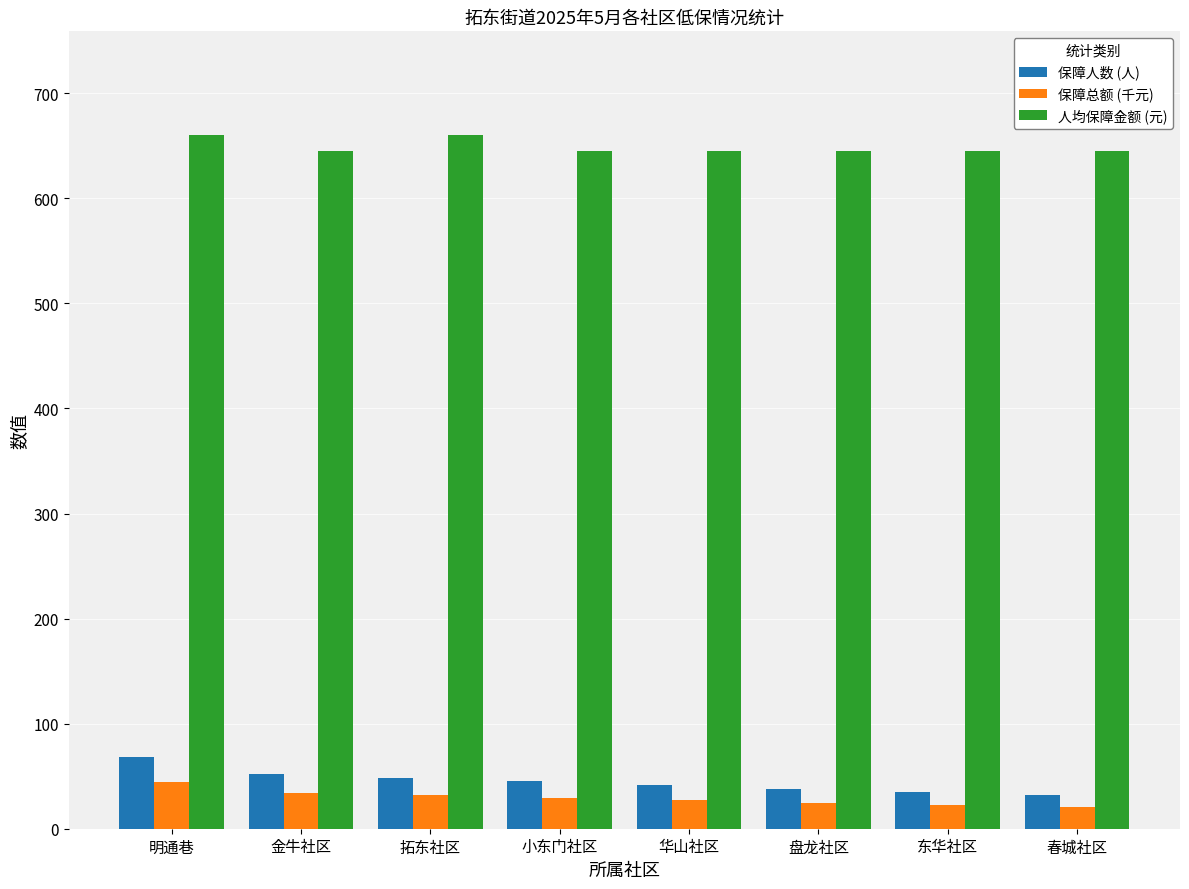

At which category is the sum across all series the highest?

明通巷